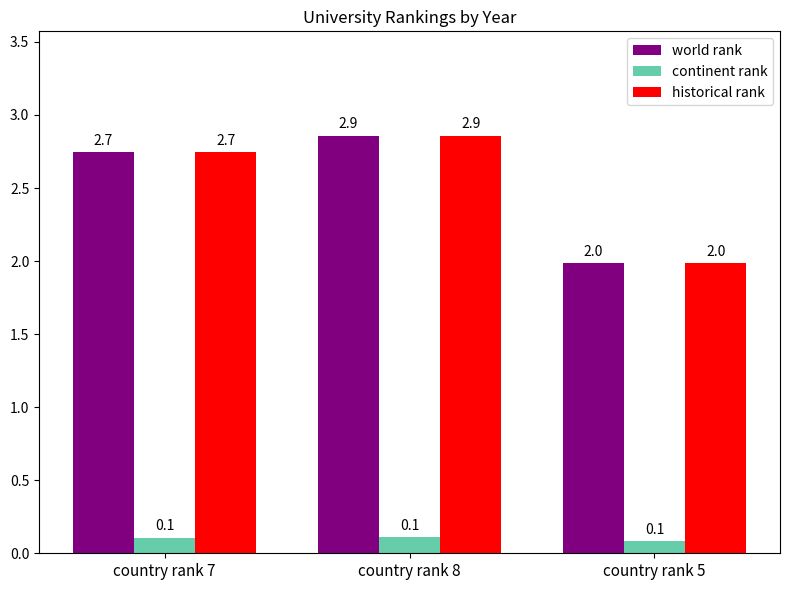

How many data points in world rank are less than 2?

1